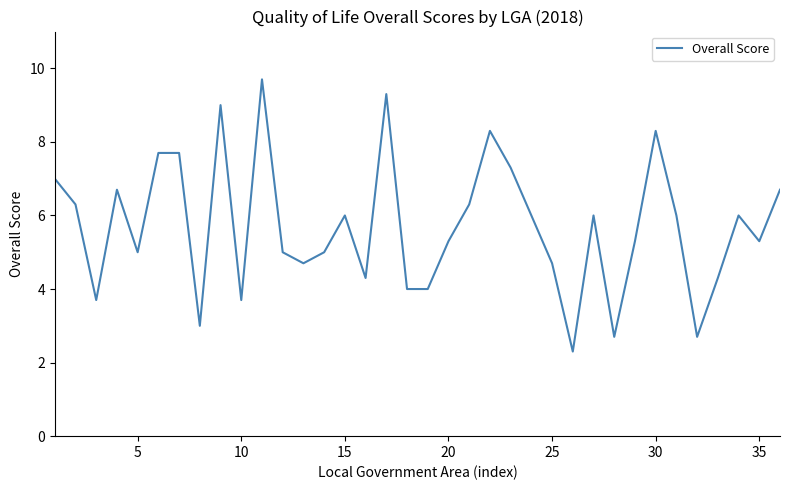

What is the greatest value displayed?

9.7